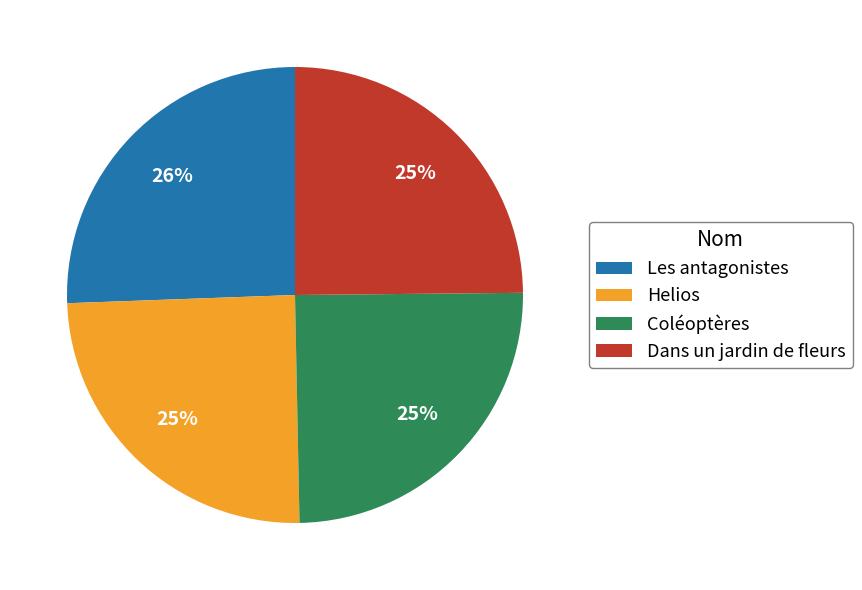

The Helios slice represents 18% of the pie. True or false?

False